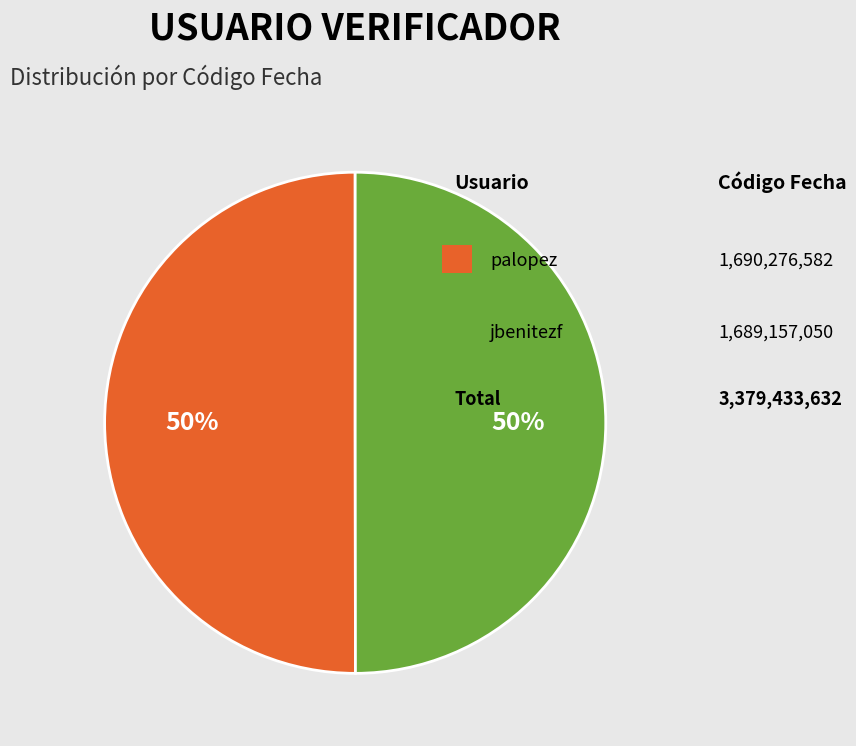

To the nearest percent, what is the average slice percentage?

50%